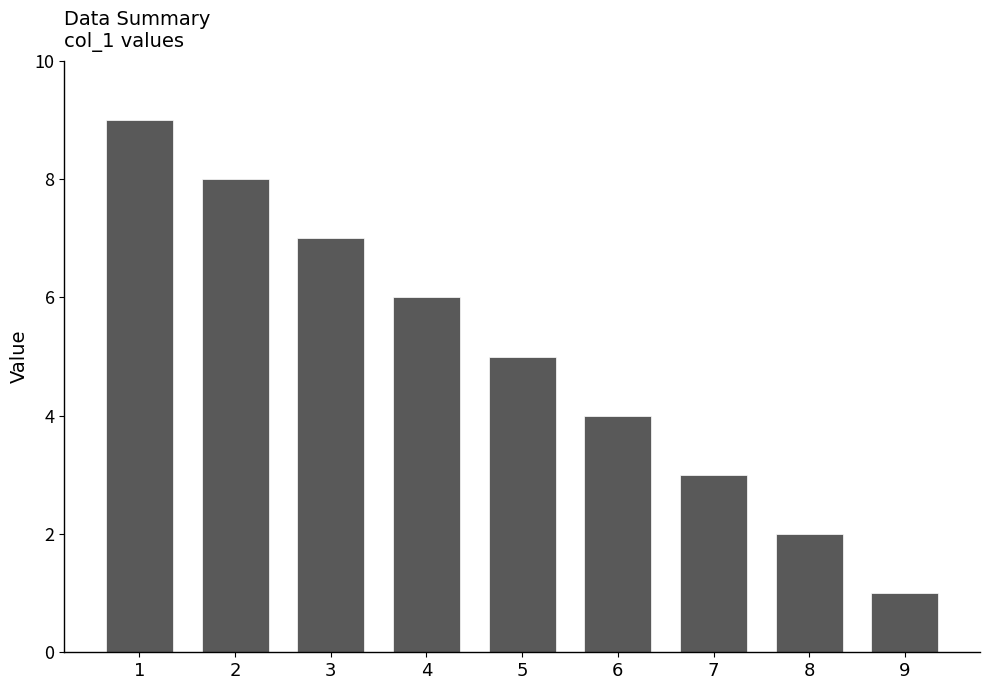

At which label is the value closest to 5?

5